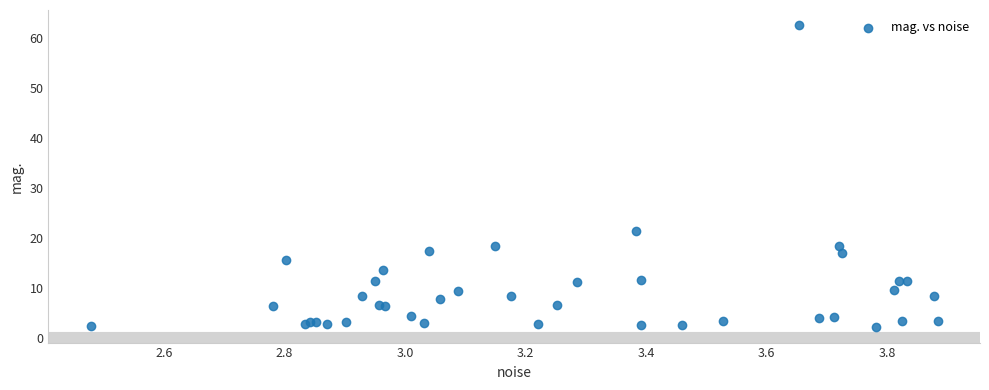

What Y value in the scatter plot is closest to 32?

21.3